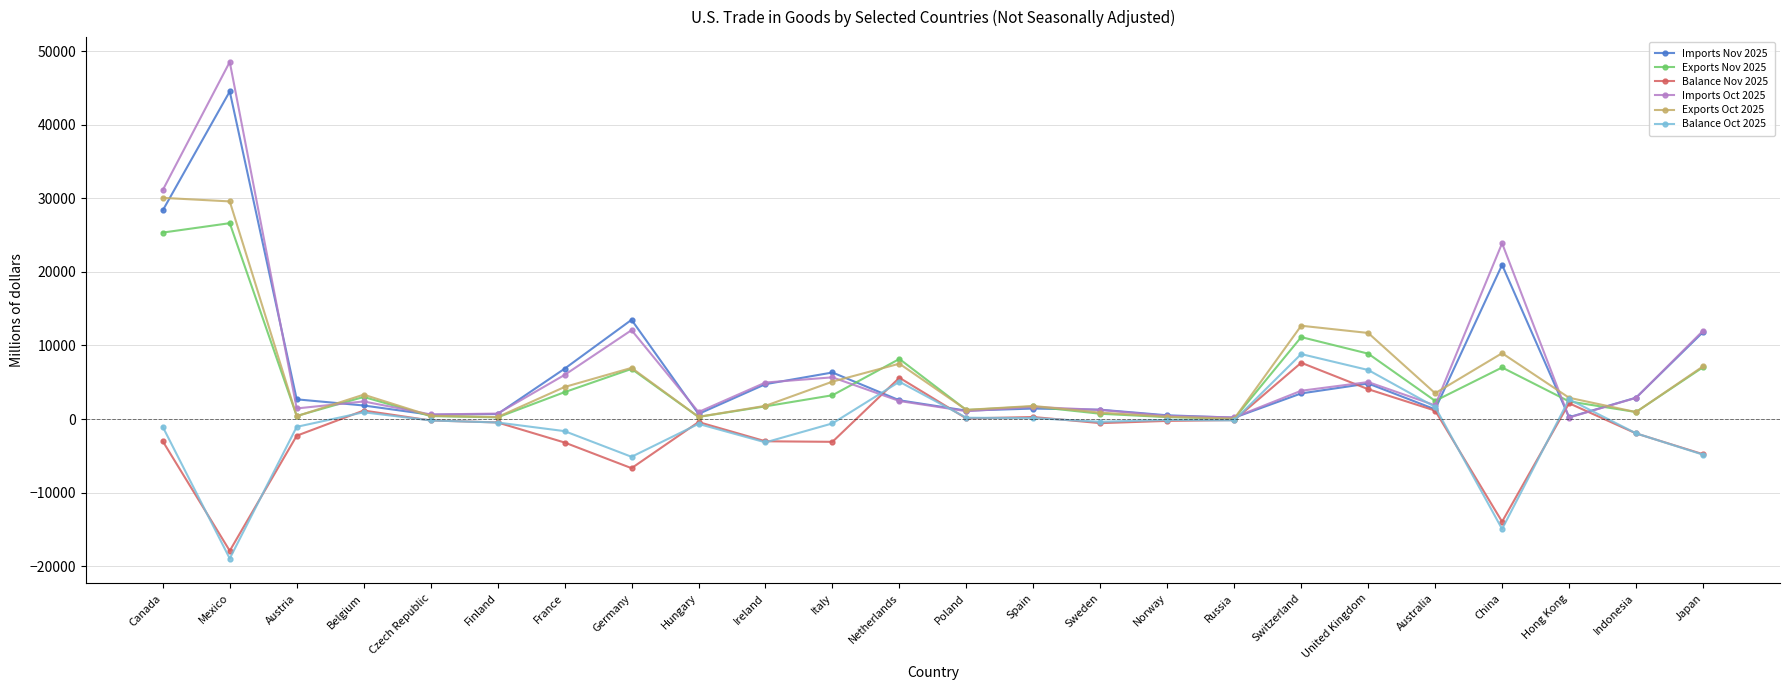

What is the label of the 16th point from the right?

Hungary